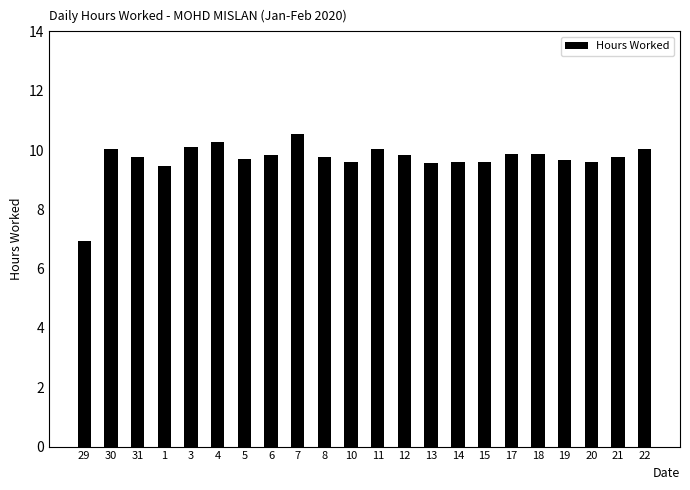

How many values are below 9?

1